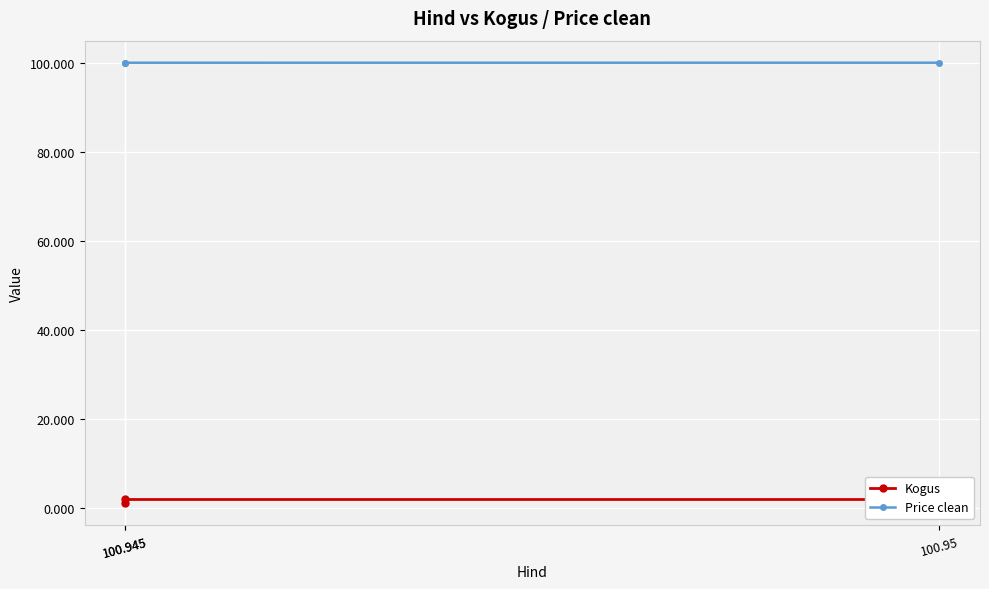

True or false: Kogus has a value of 1.0 at 100.945.

True